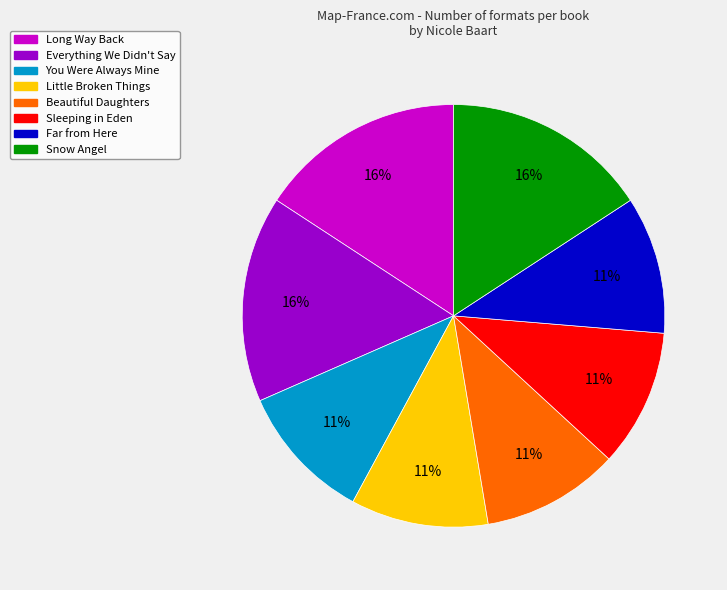

Do Little Broken Things and Snow Angel together represent more than half of the pie?

No